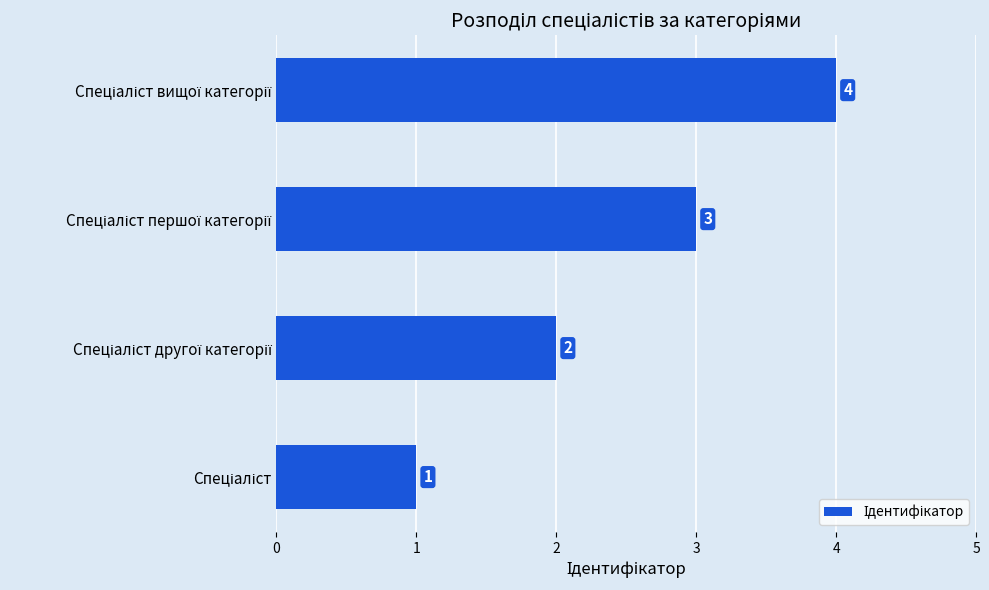

Are the bars horizontal?

Yes